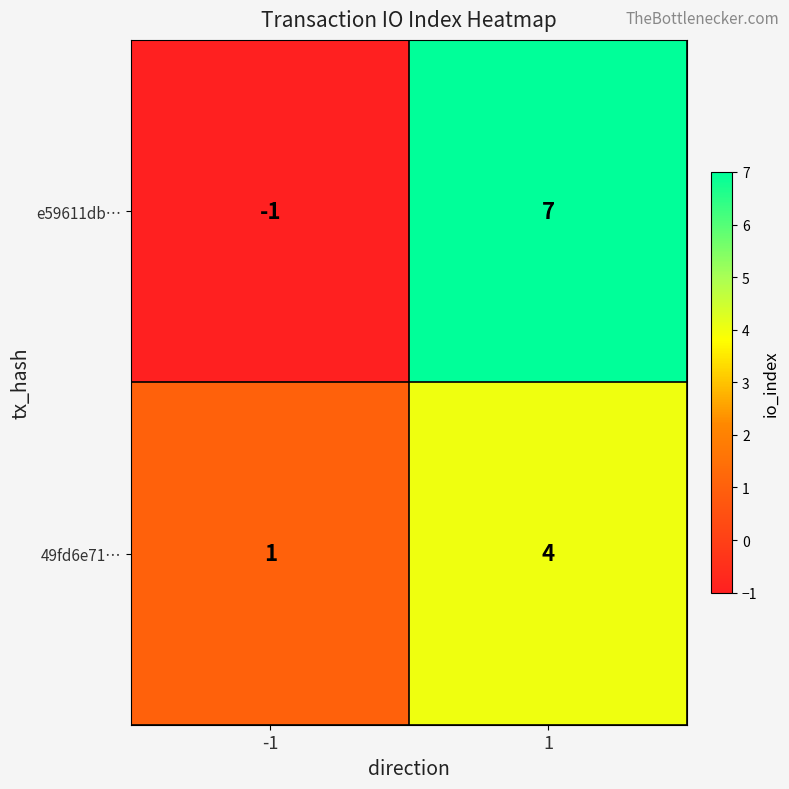

At which category does the chart reach its peak across all series?

1